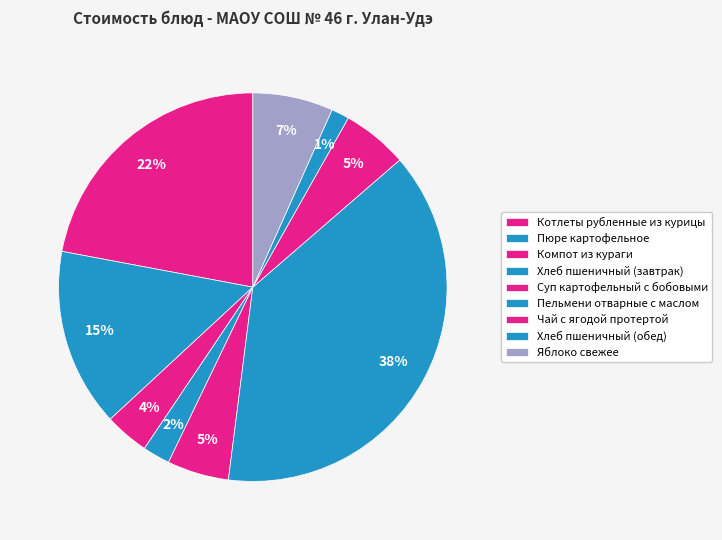

Which slice is the largest?

Пельмени отварные с маслом